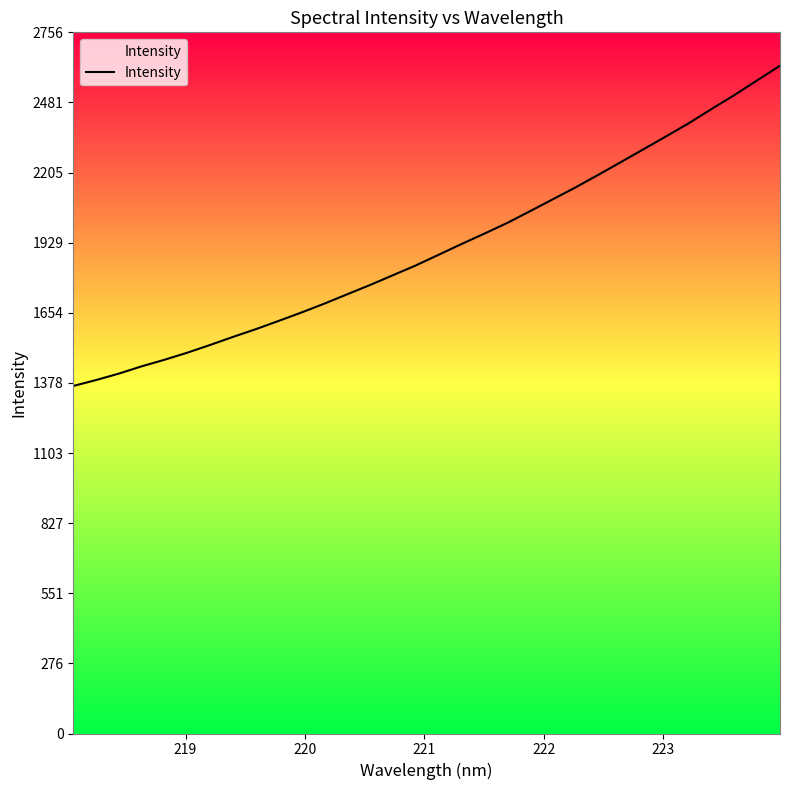

What is the smallest value displayed?

1366.2